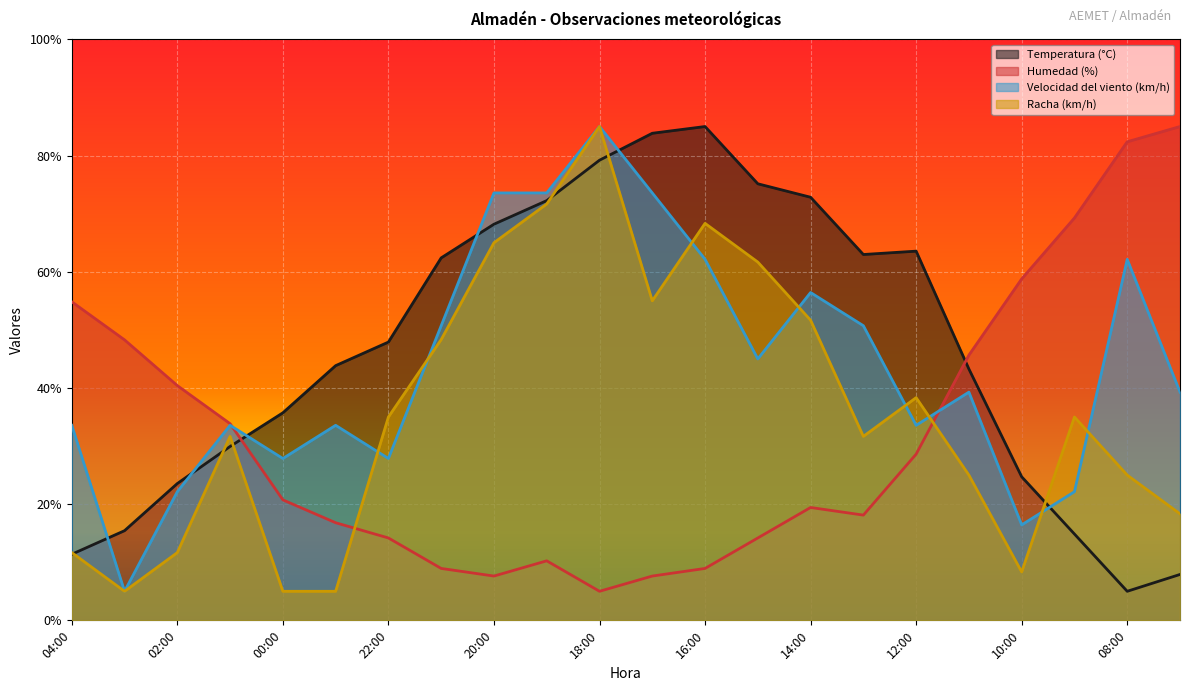

How many categories are shown in the chart?

22